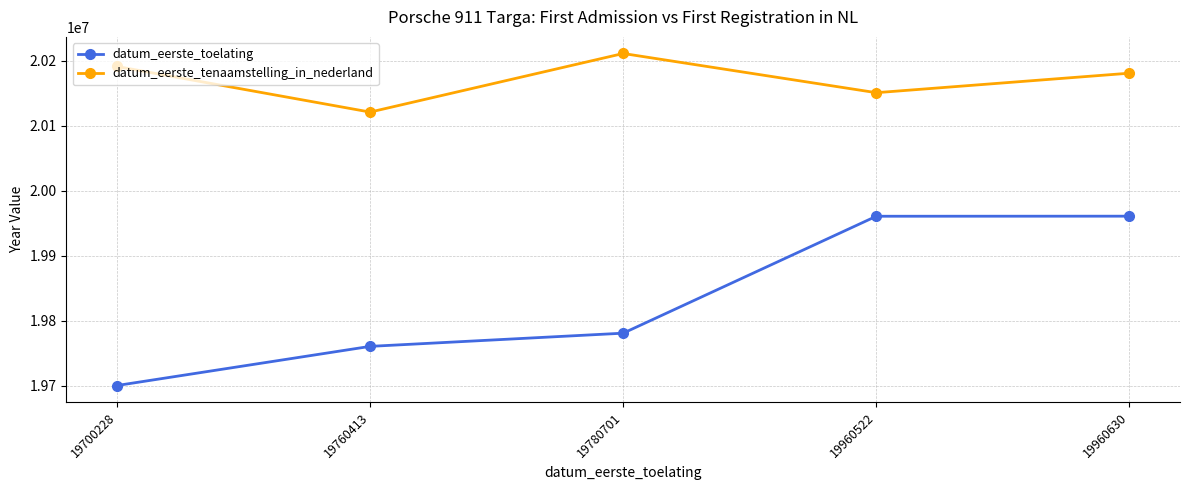

What is the maximum value shown in the chart?

20210811